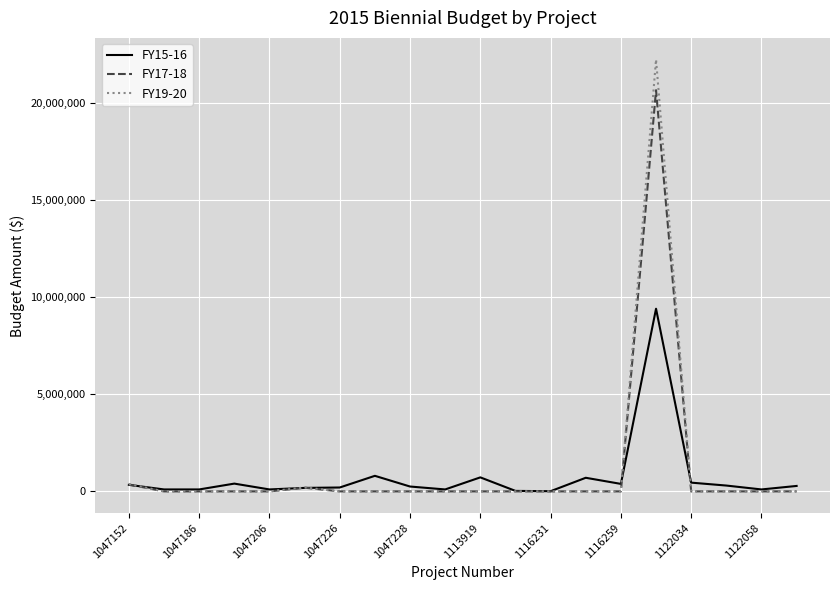

List the series in order of their peak value, lowest first.

FY15-16, FY17-18, FY19-20